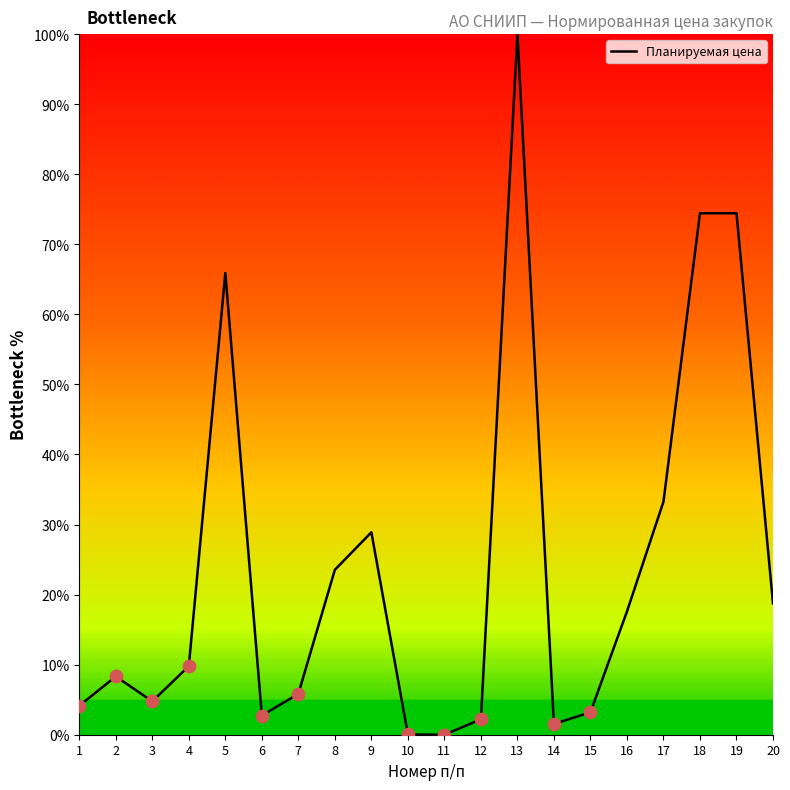

What is the ratio of the value at 12 to the value at 2?

0.3